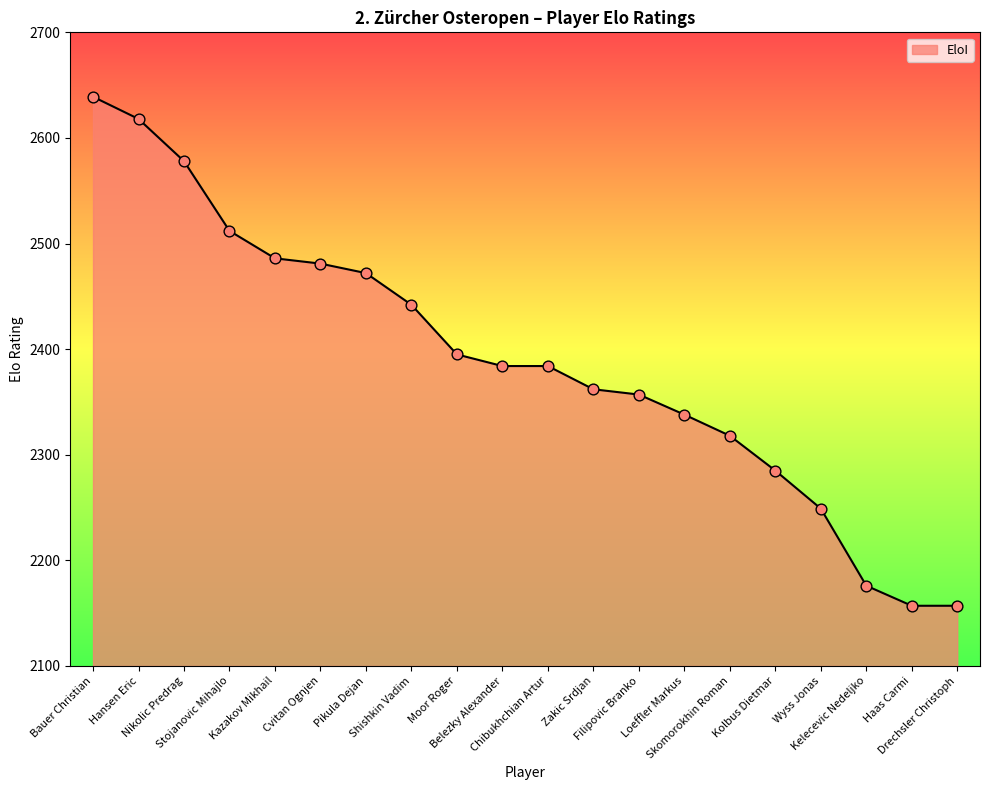

Approximately how many times larger is the value at Pikula Dejan compared to Zakic Srdjan?

1.0